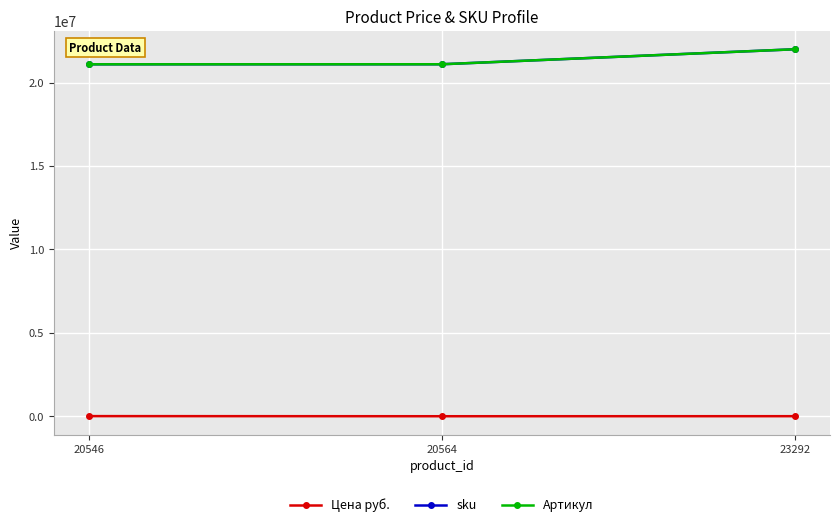

Which category has the highest value in the Артикул series?

23292